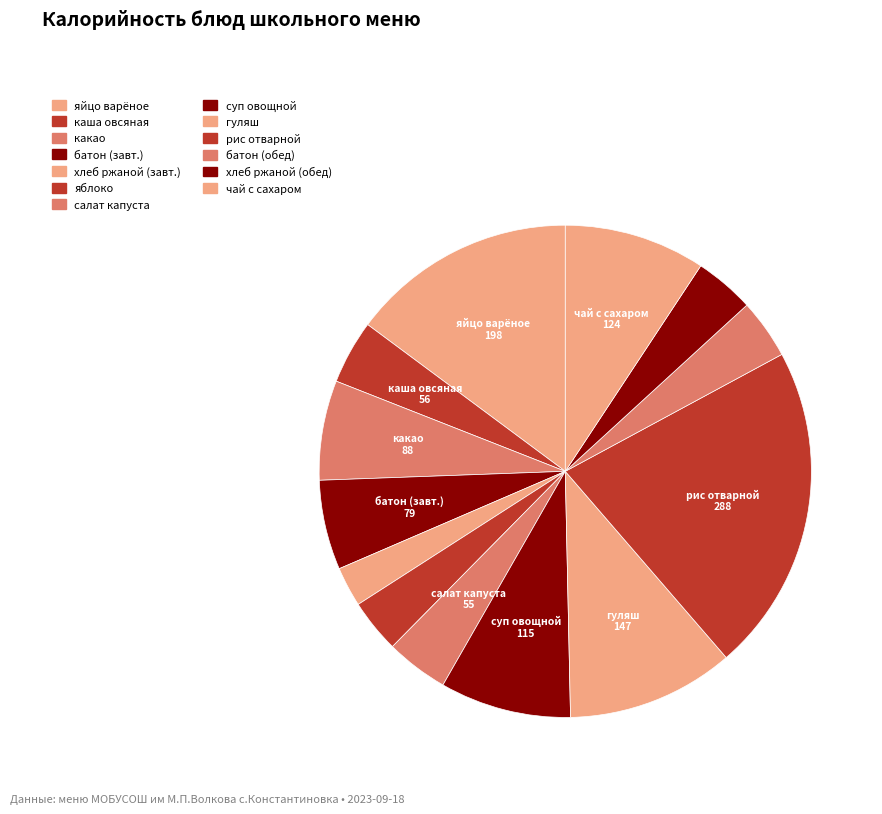

How many slices are in this pie chart?

13